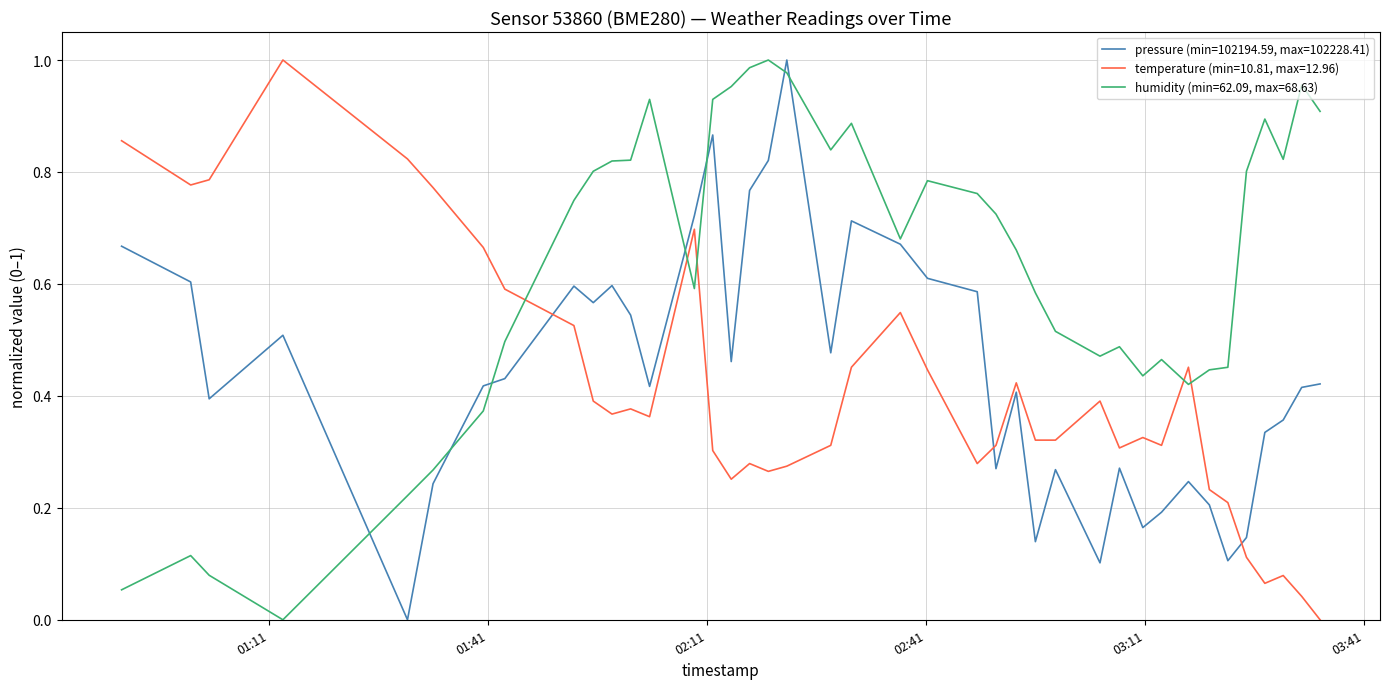

What are all the series names shown in the legend?

pressure (min=102194.59, max=102228.41), temperature (min=10.81, max=12.96), humidity (min=62.09, max=68.63)